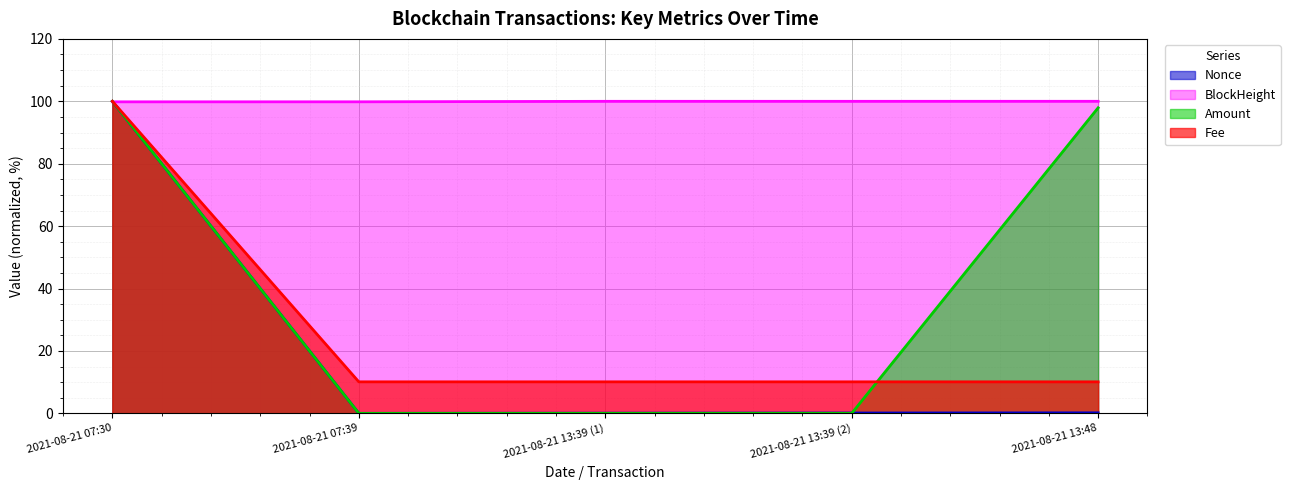

At which category is the sum across all series the highest?

2021-08-21 07:30